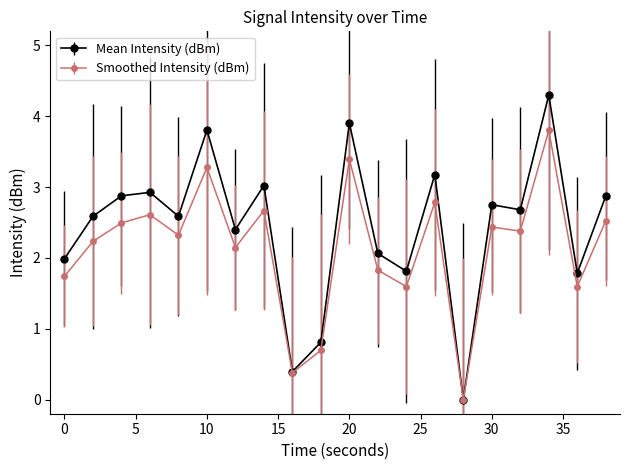

Which series has the largest total across all categories?

Mean Intensity (dBm)